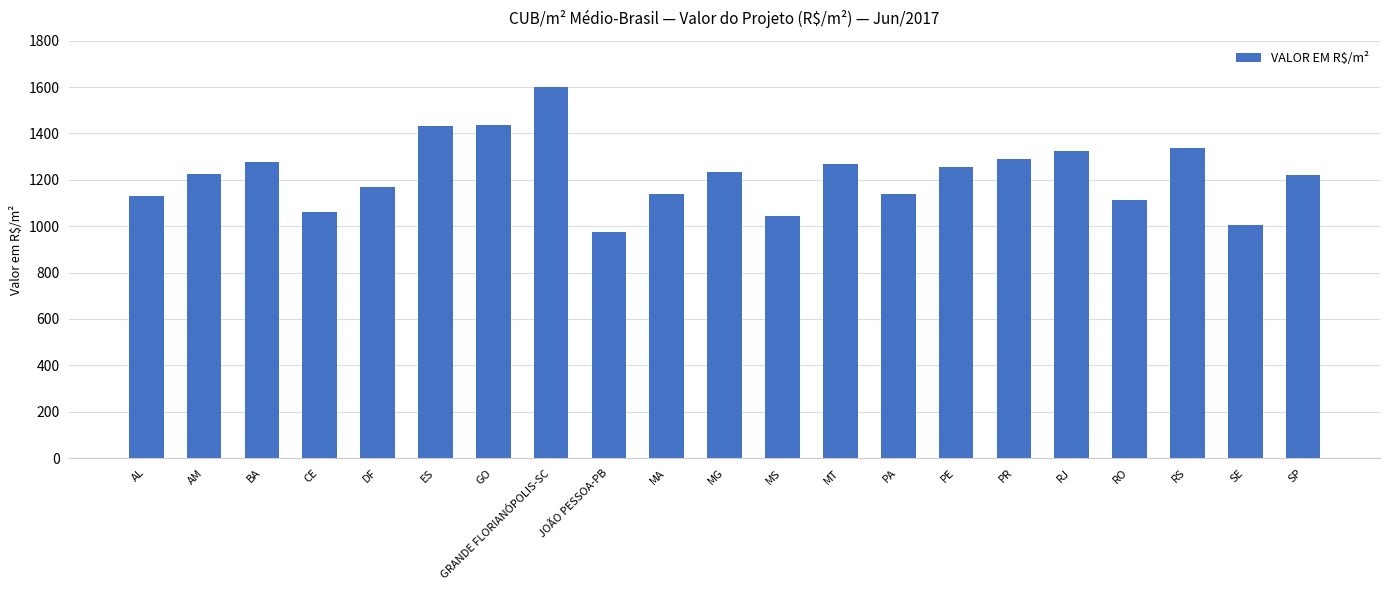

What is the ratio of the value at MT to the value at ES?

0.9